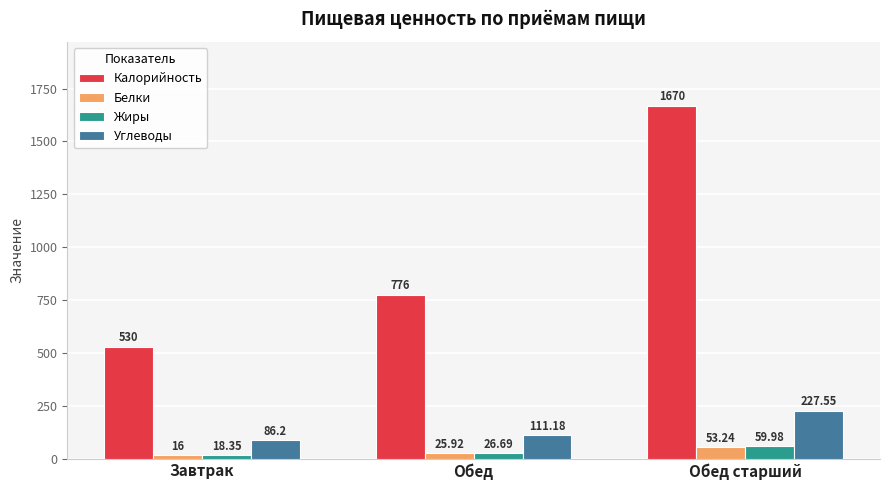

At which category is the sum across all series the highest?

Обед старший